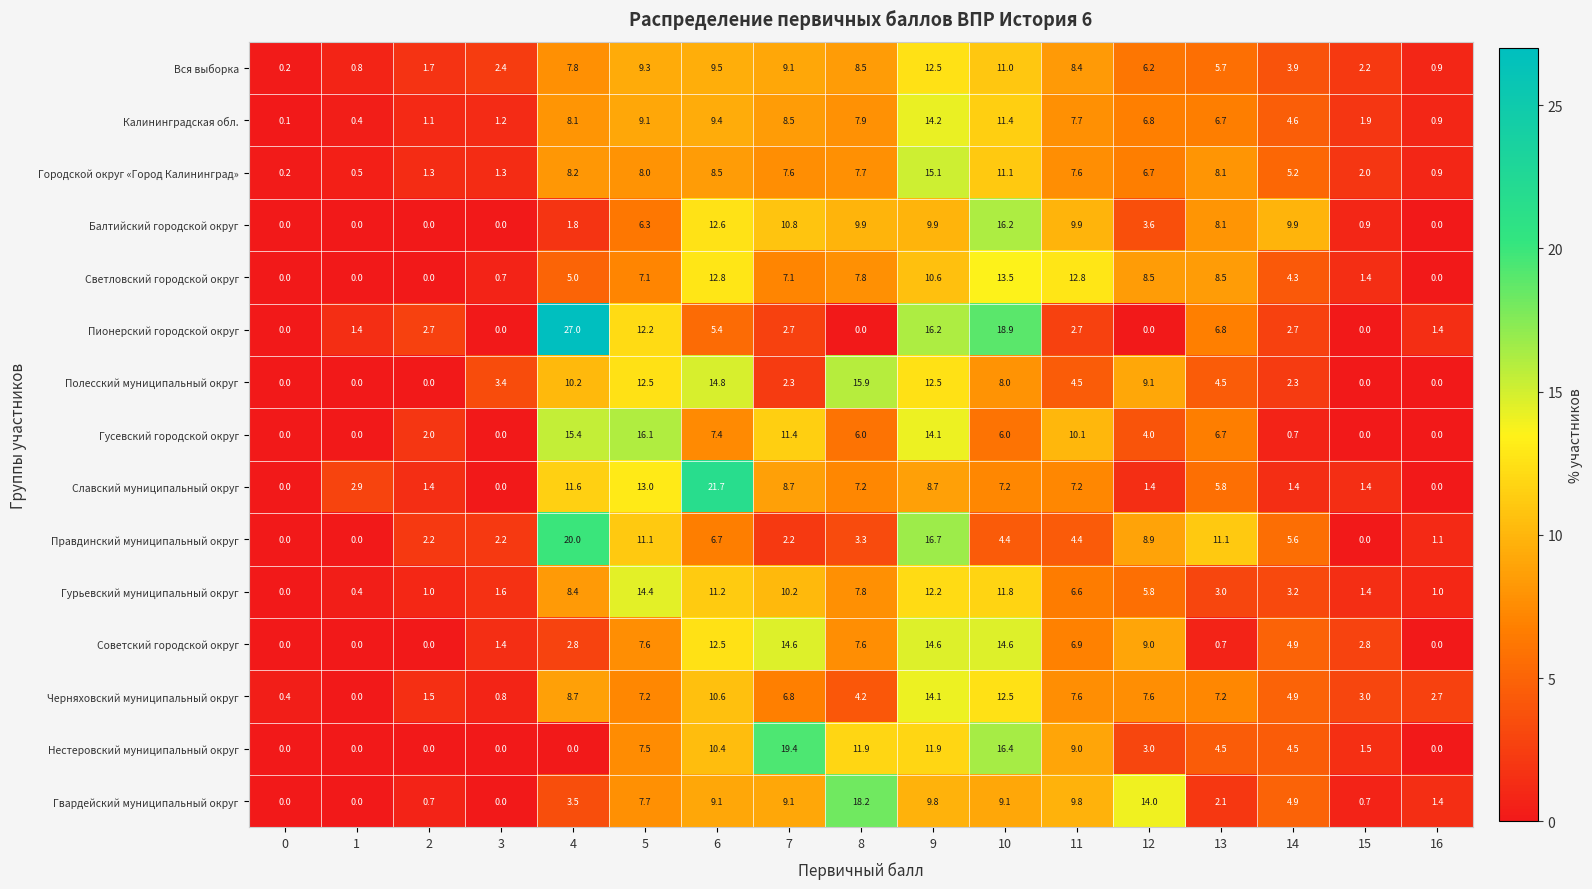

Is the value of Гусевский городской округ at 3 greater than the value of Городской округ «Город Калининград» at 6?

No